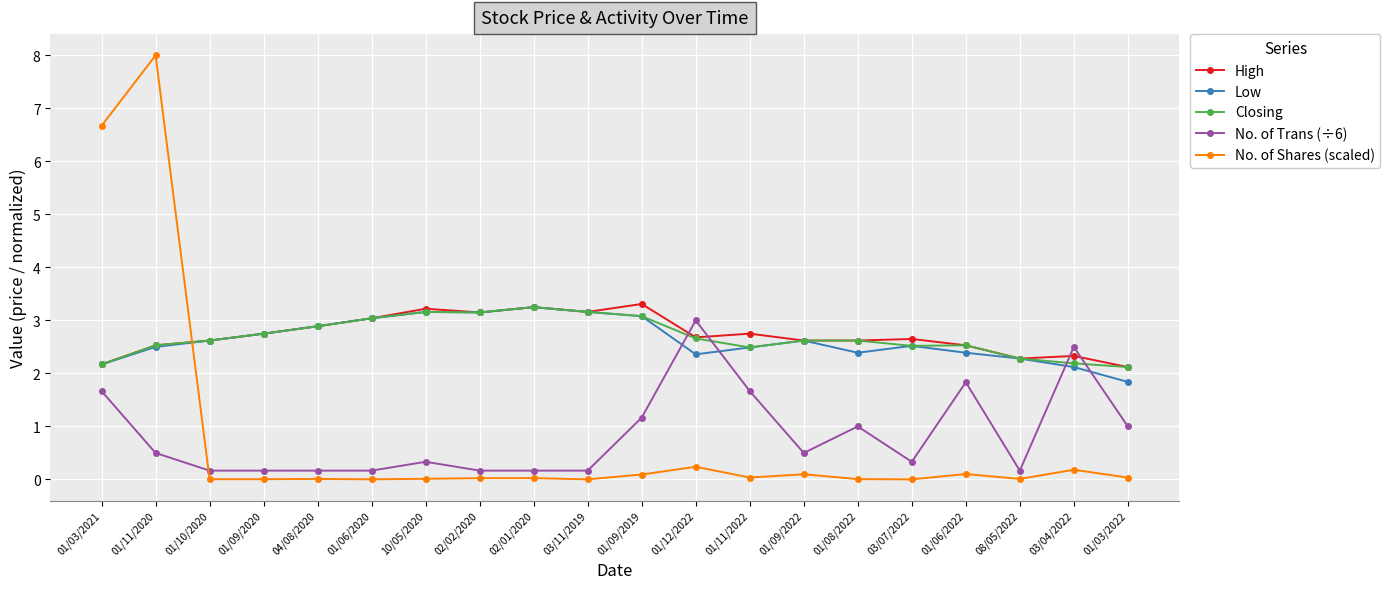

What is the difference between the No. of Shares (scaled) values at 03/04/2022 and 01/09/2022?

0.1